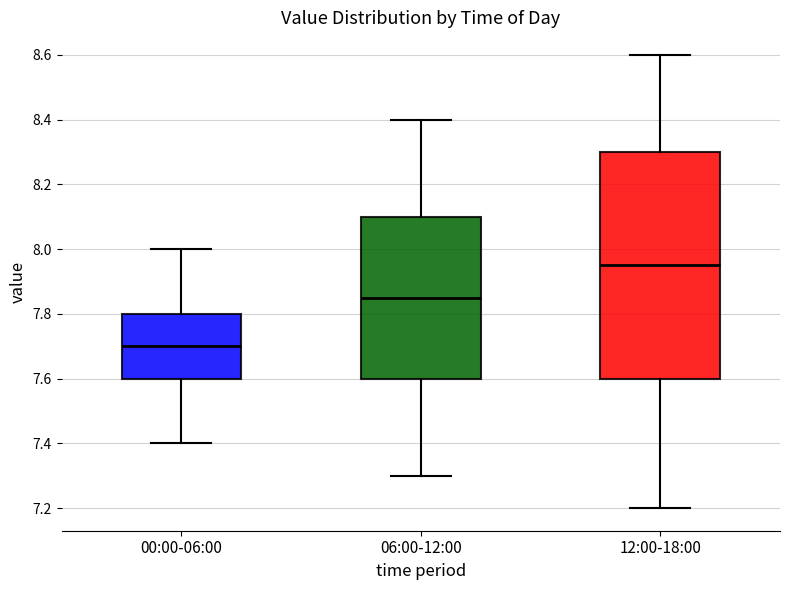

Where does the upper whisker of the box for 06:00-12:00 end on the y-axis? The values are not printed on the chart, so give them approximately, as read against the axis.

8.40